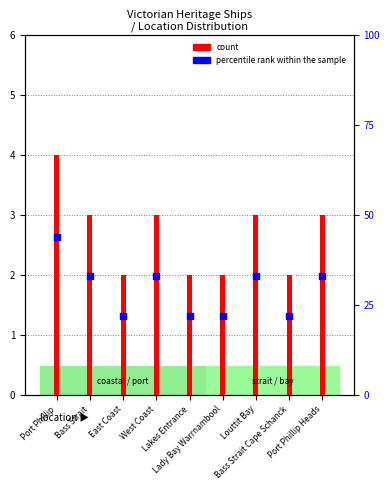

Which series has the largest total across all categories?

percentile rank within the sample